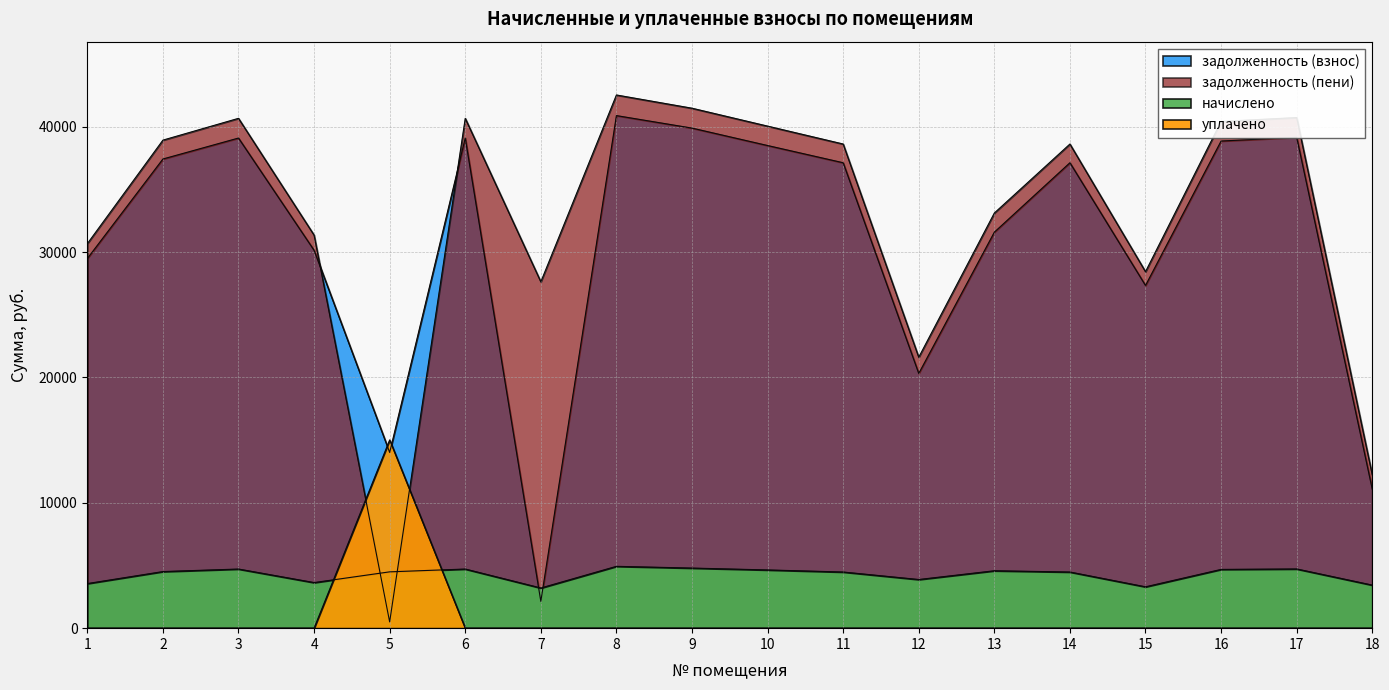

In начислено, how many points are lower than both neighbors (excluding endpoints)?

4